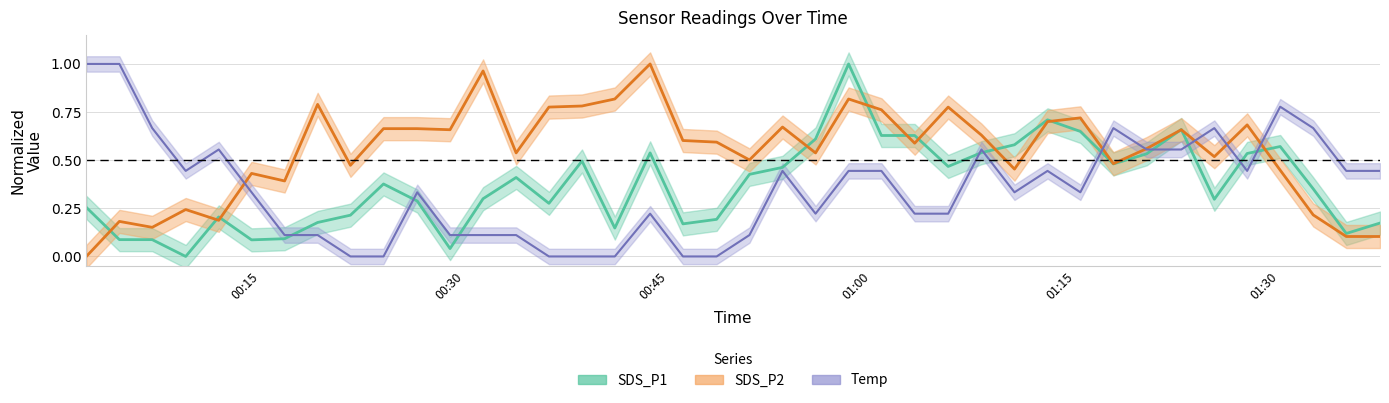

Between 2022/07/07 00:06:59 and 2022/07/07 00:28:55, which series saw the biggest shift?

Temp